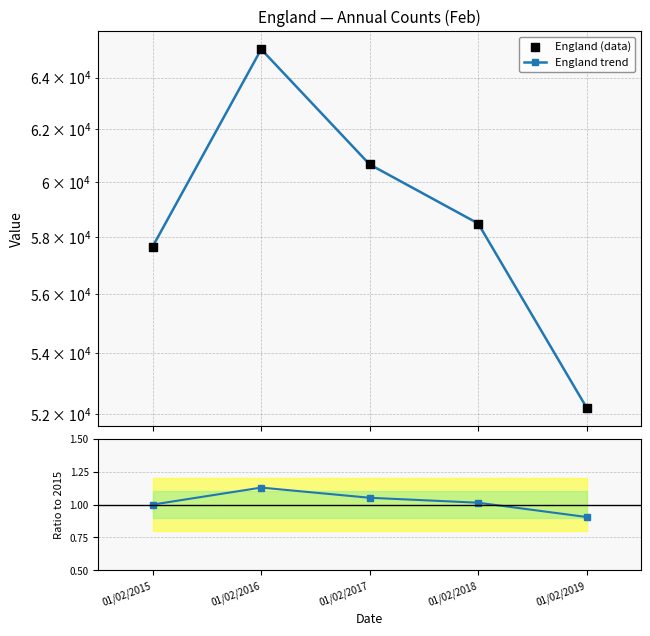

Which series has the largest total across all categories?

England trend